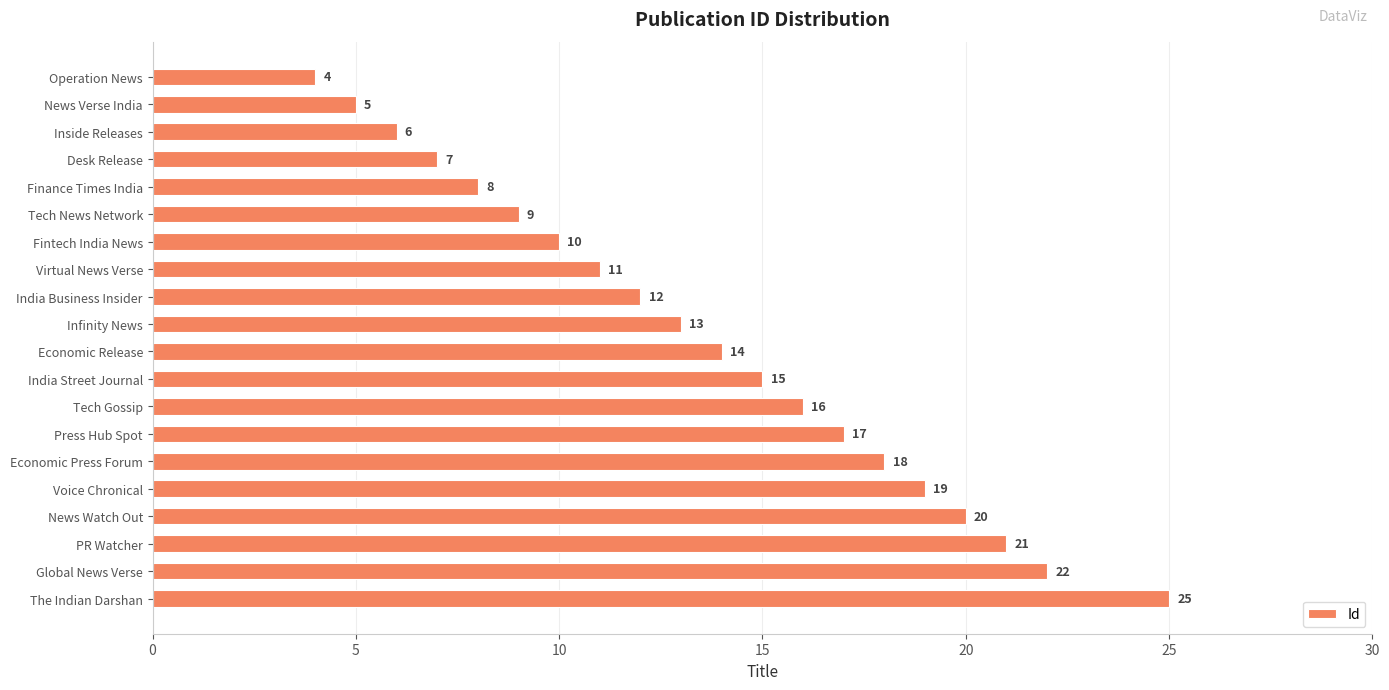

Is it true that the value at Press Hub Spot is 31?

False